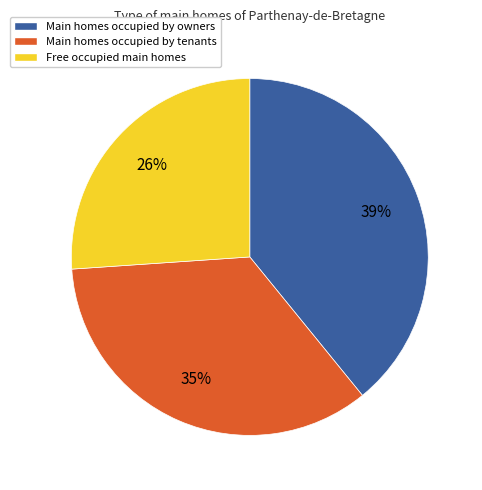

Which has a higher value, Free occupied main homes or Main homes occupied by tenants?

Main homes occupied by tenants